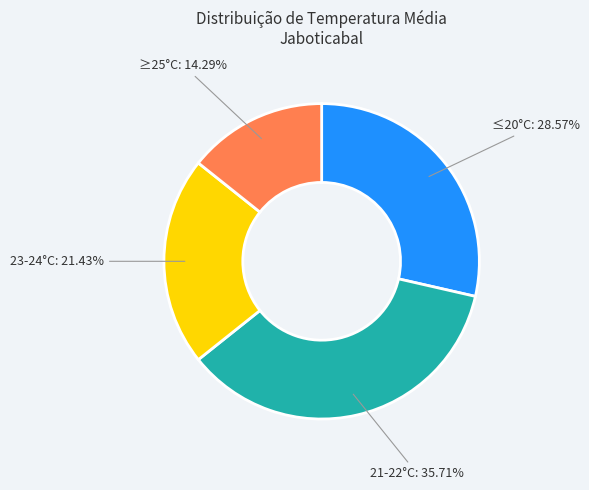

To the nearest percent, what is the average slice percentage?

25%